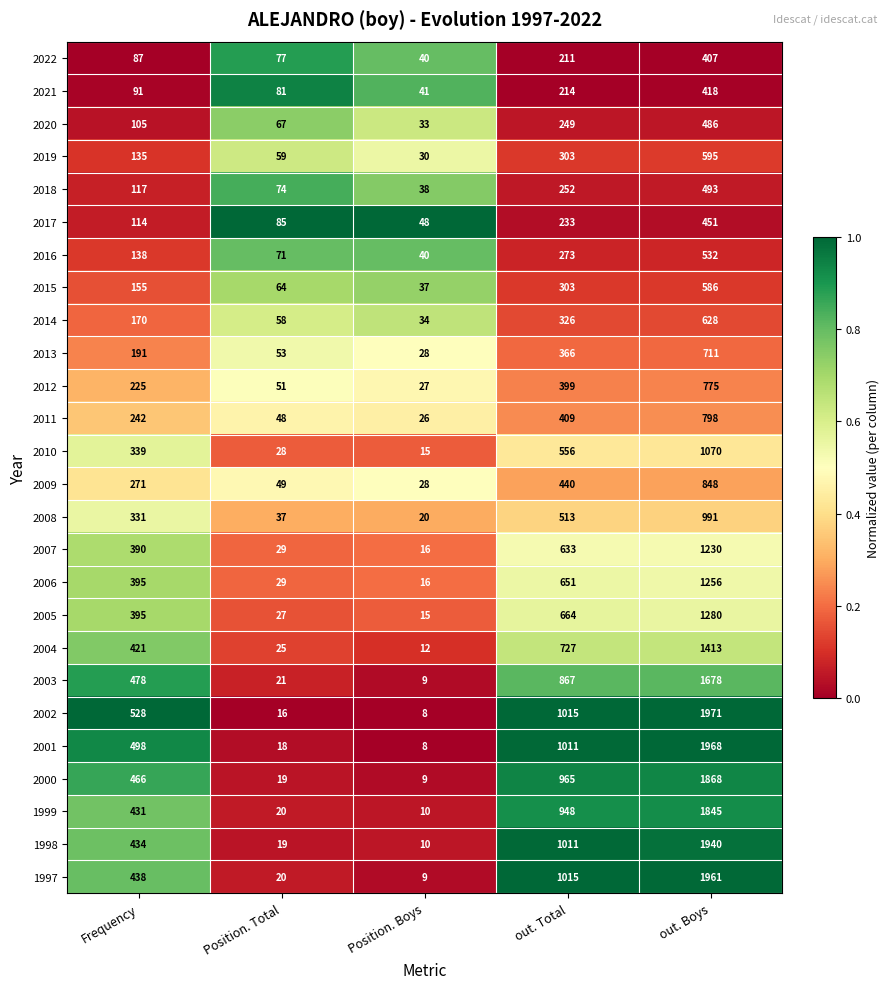

At which category is the sum across all series the highest?

out. Boys